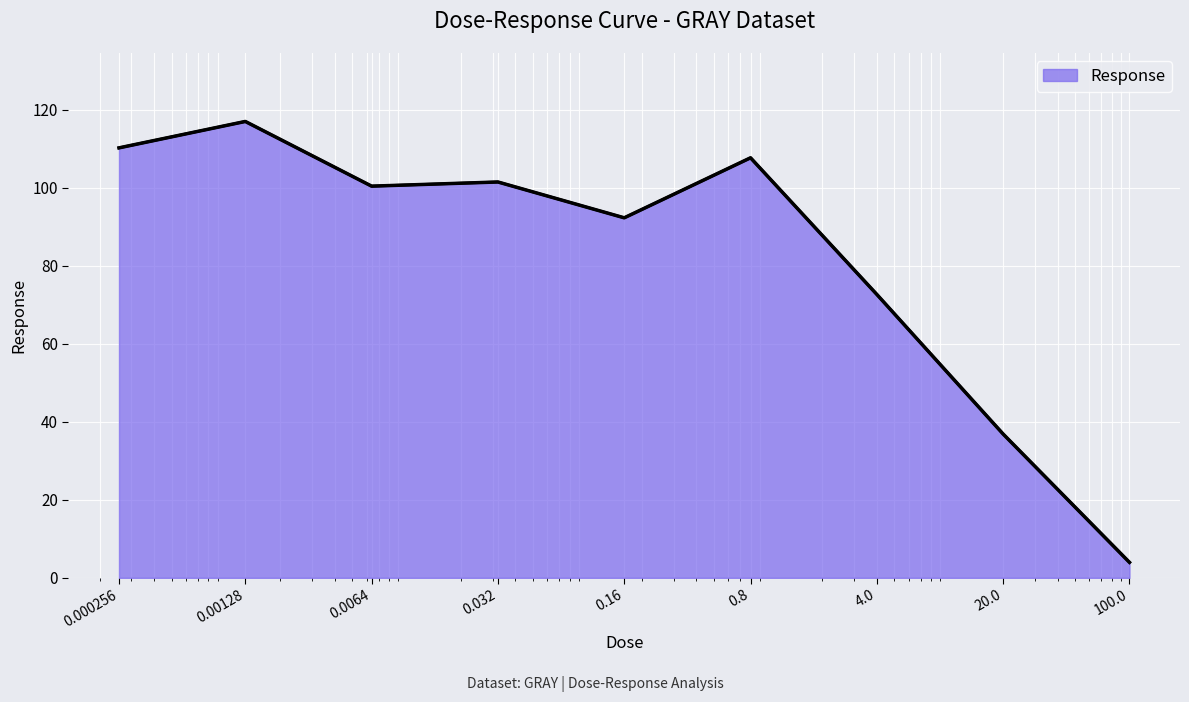

What is the greatest value displayed?

117.0